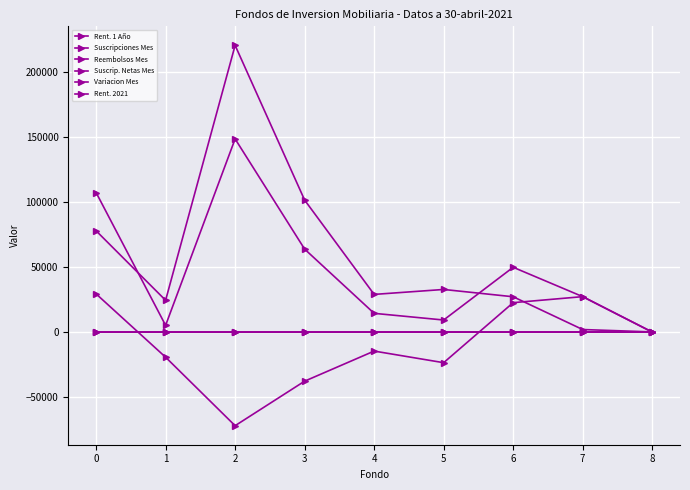

What is the value of the Reembolsos Mes point at the 5th from the left?

28958.0